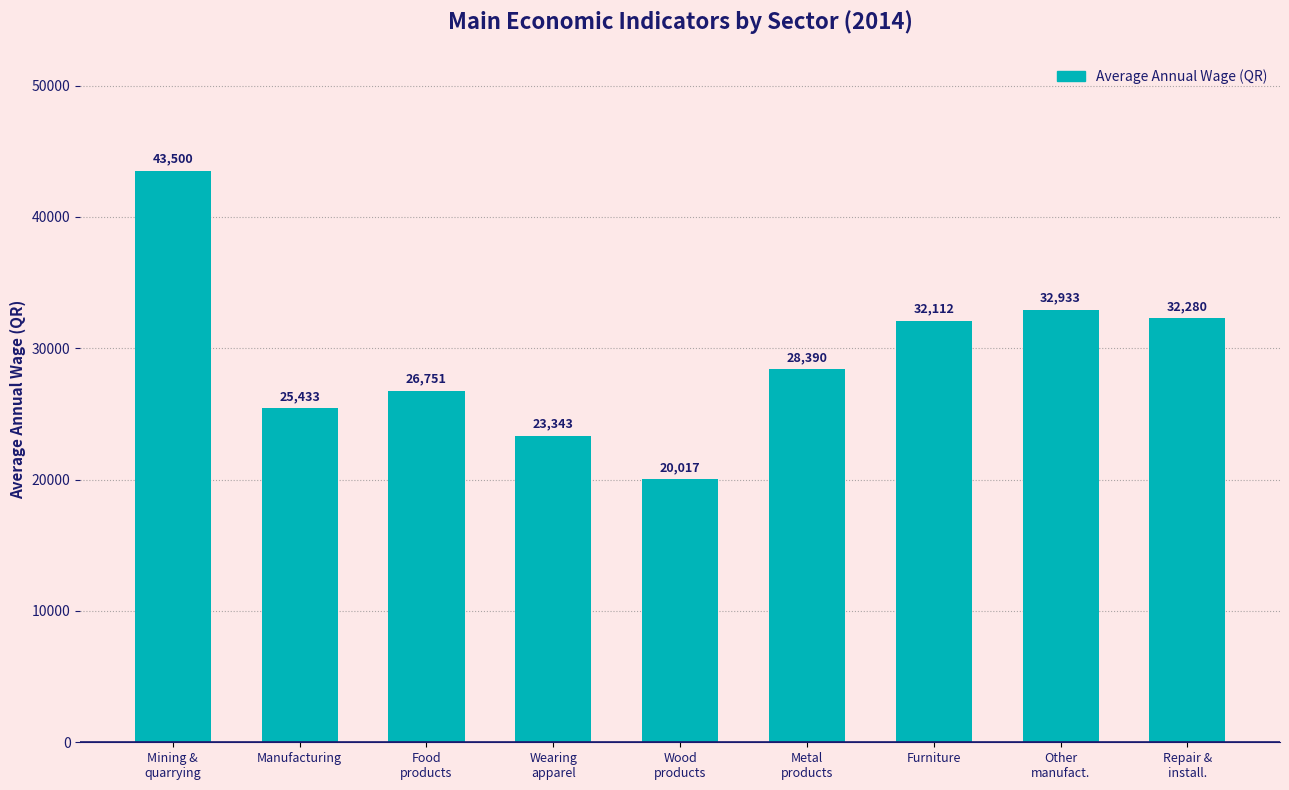

Reading left to right, transcribe all the data shown in this chart.

43500	25433	26751	23343	20017	28390	32112	32933	32280